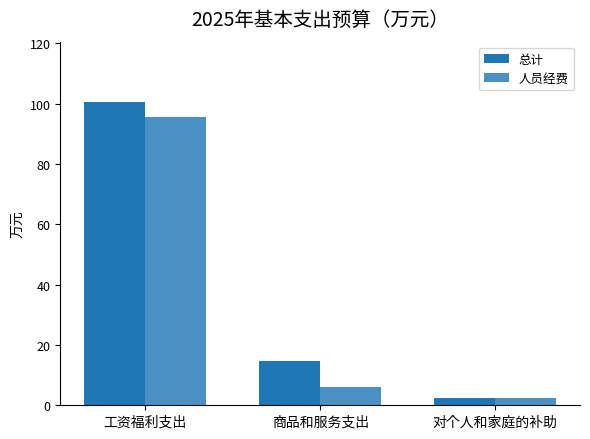

Between 工资福利支出 and 商品和服务支出, which series saw the biggest shift?

人员经费